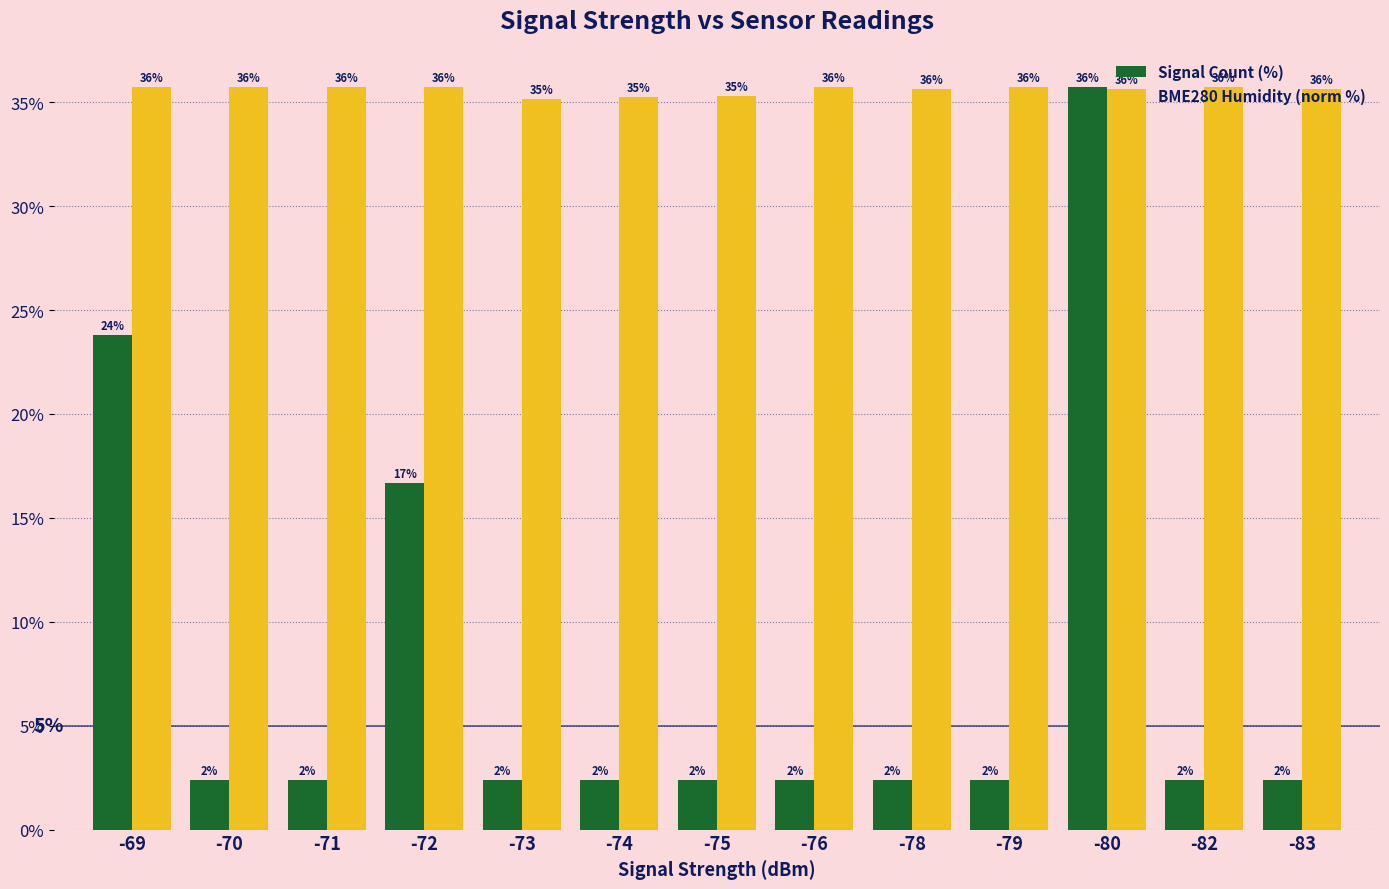

Which category has the highest value in the Signal Count (%) series?

-80